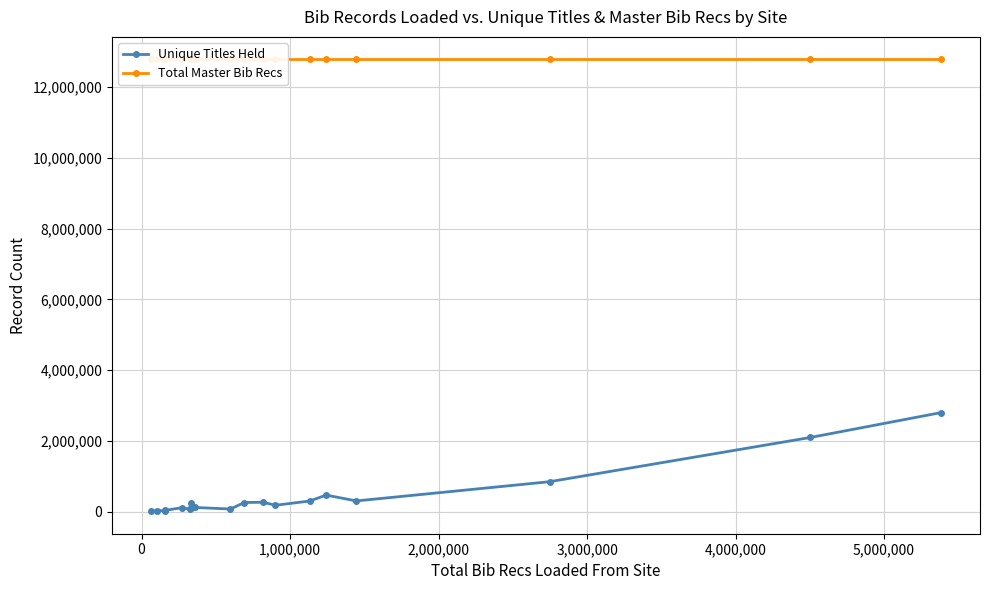

What is the maximum value for Unique Titles Held?

2796136